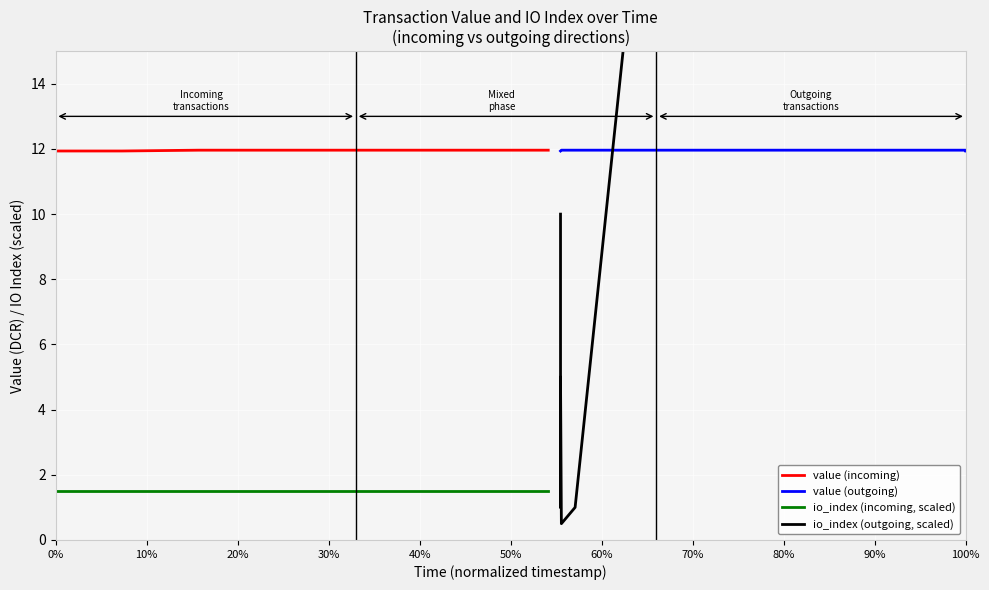

What is the minimum value shown in the chart?

0.5